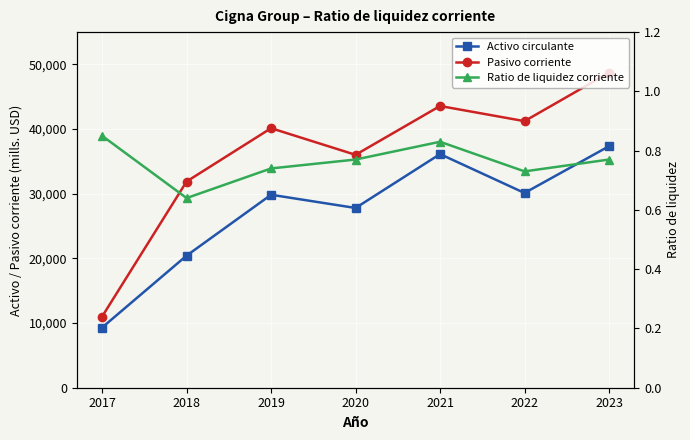

How many interior local valleys does the Ratio de liquidez corriente series have?

2